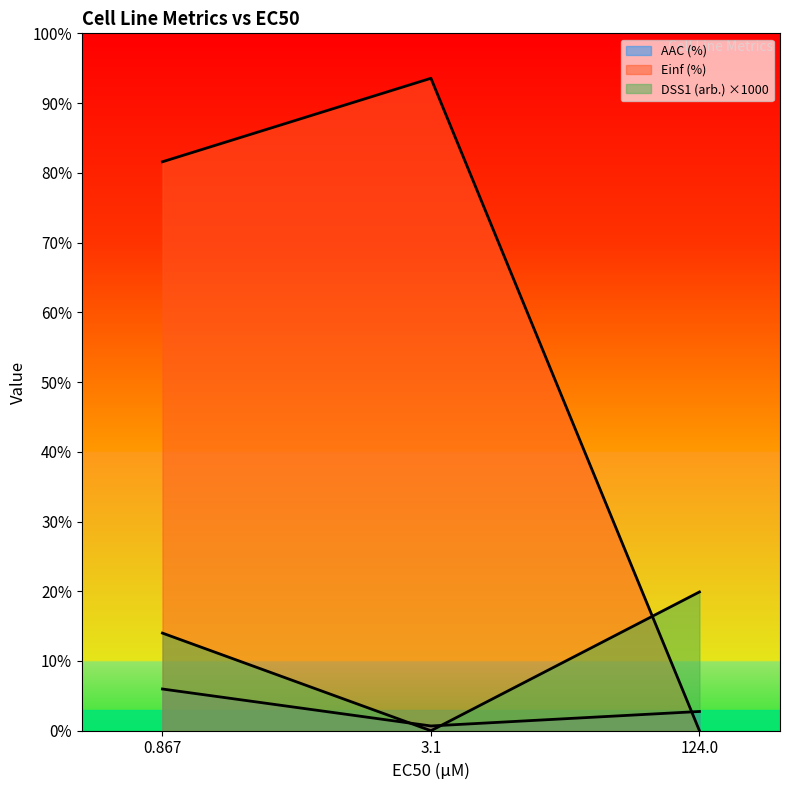

Which series has the largest range (max minus min)?

Einf (%)